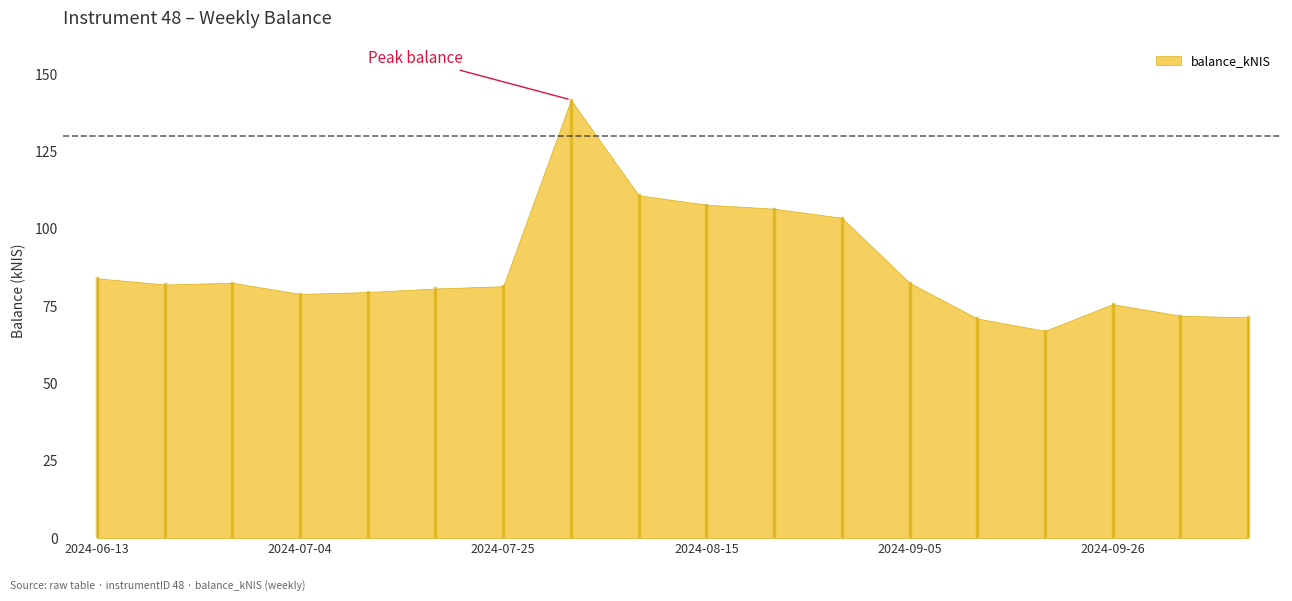

What is the change in value from 2024-08-01 to 2024-09-05?

-59.2